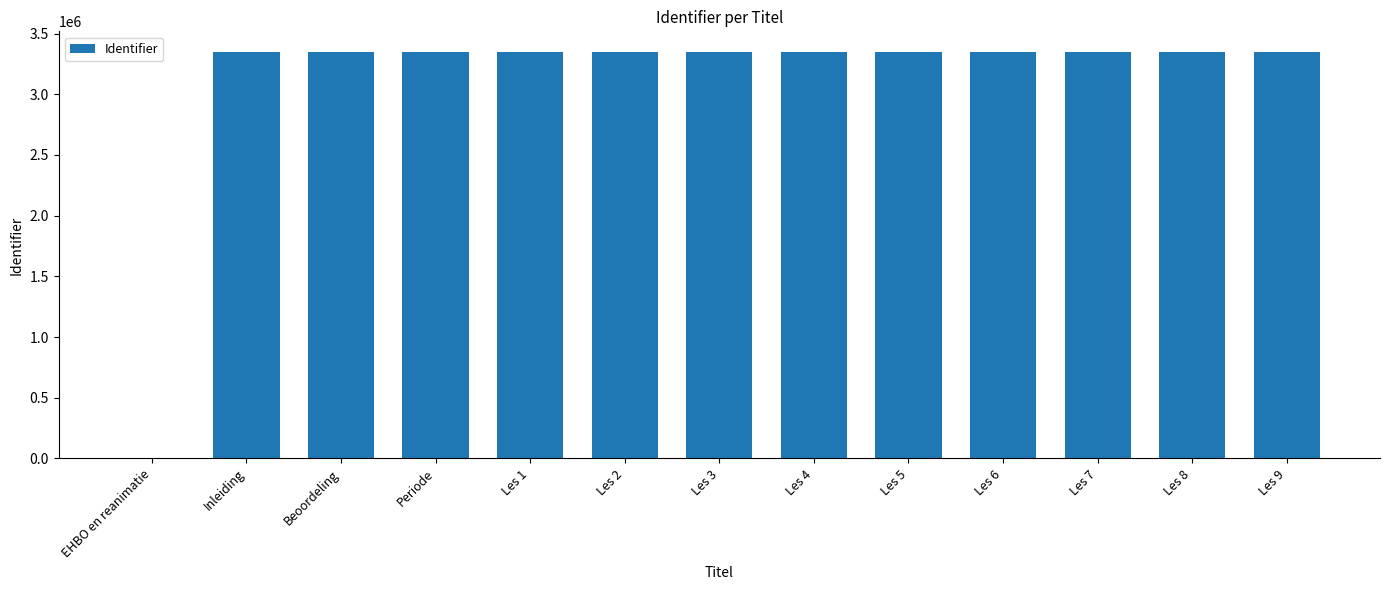

Are the bars grouped side by side (vs. stacked)?

No